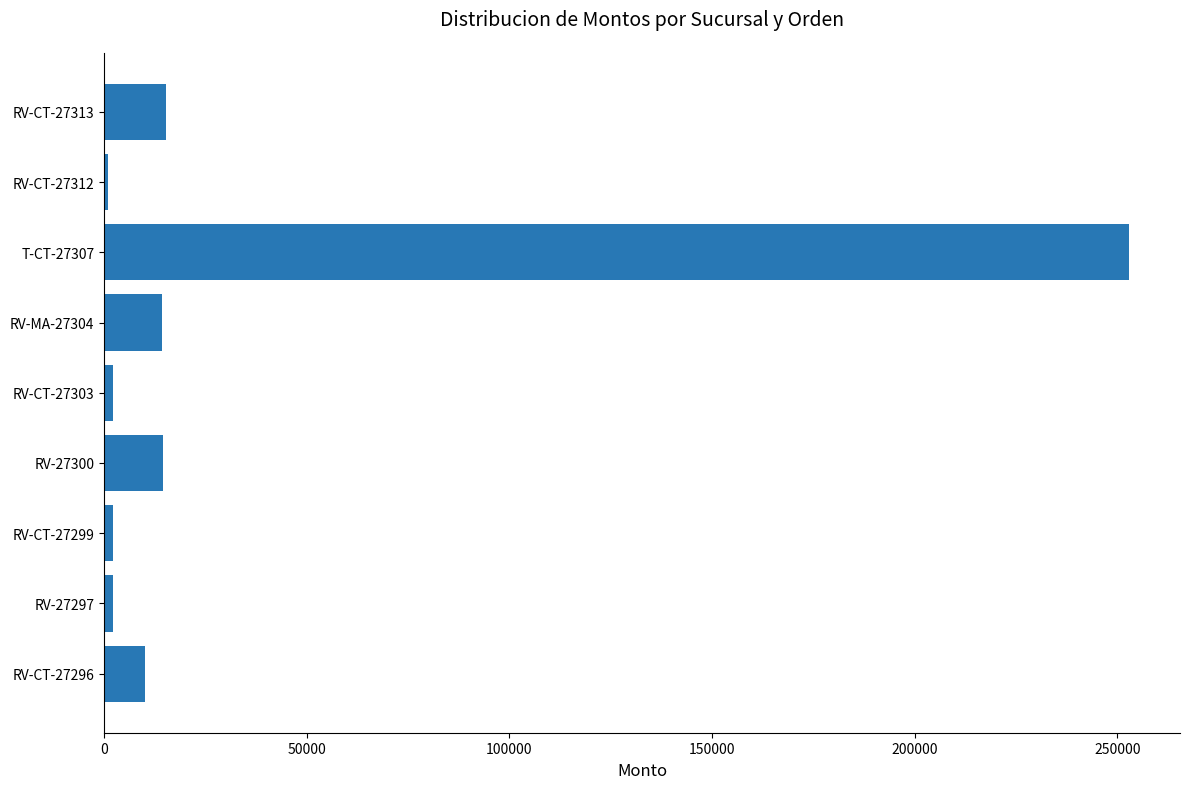

At which category does the chart reach its peak across all series?

T-CT-27307